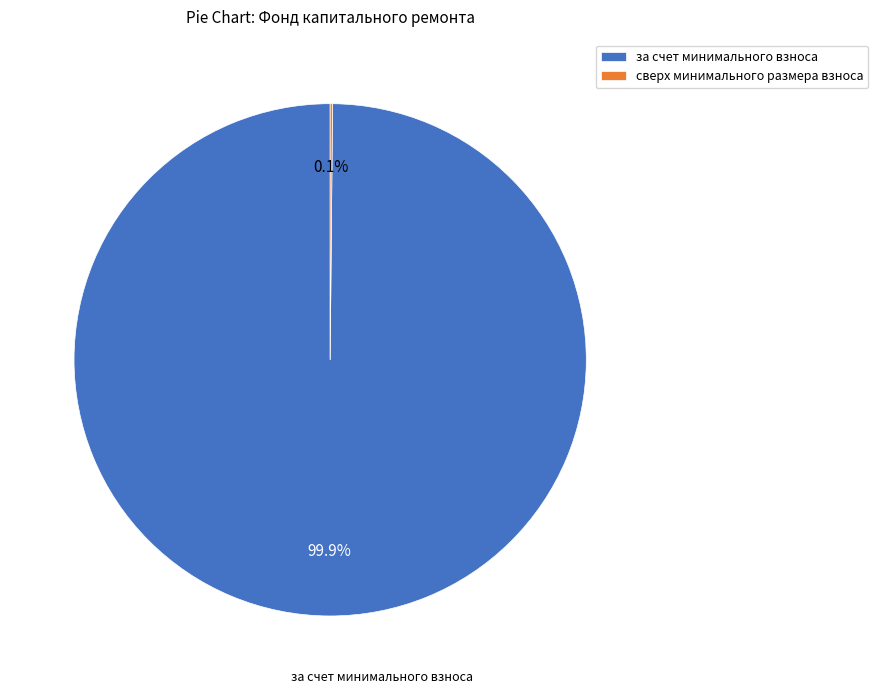

Is there a majority slice in this chart?

Yes